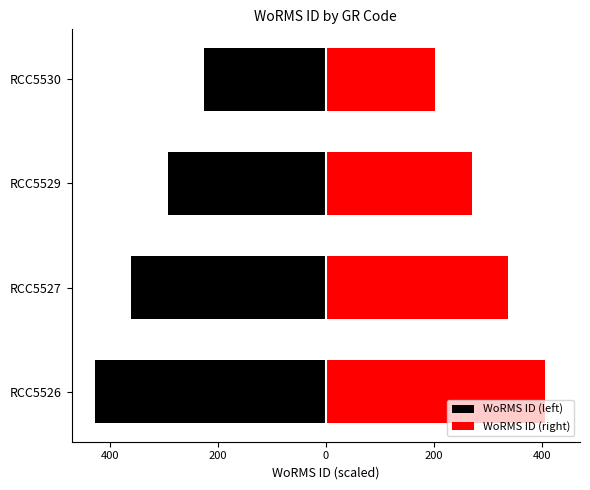

How many data points in WoRMS ID (right) are above 337?

2